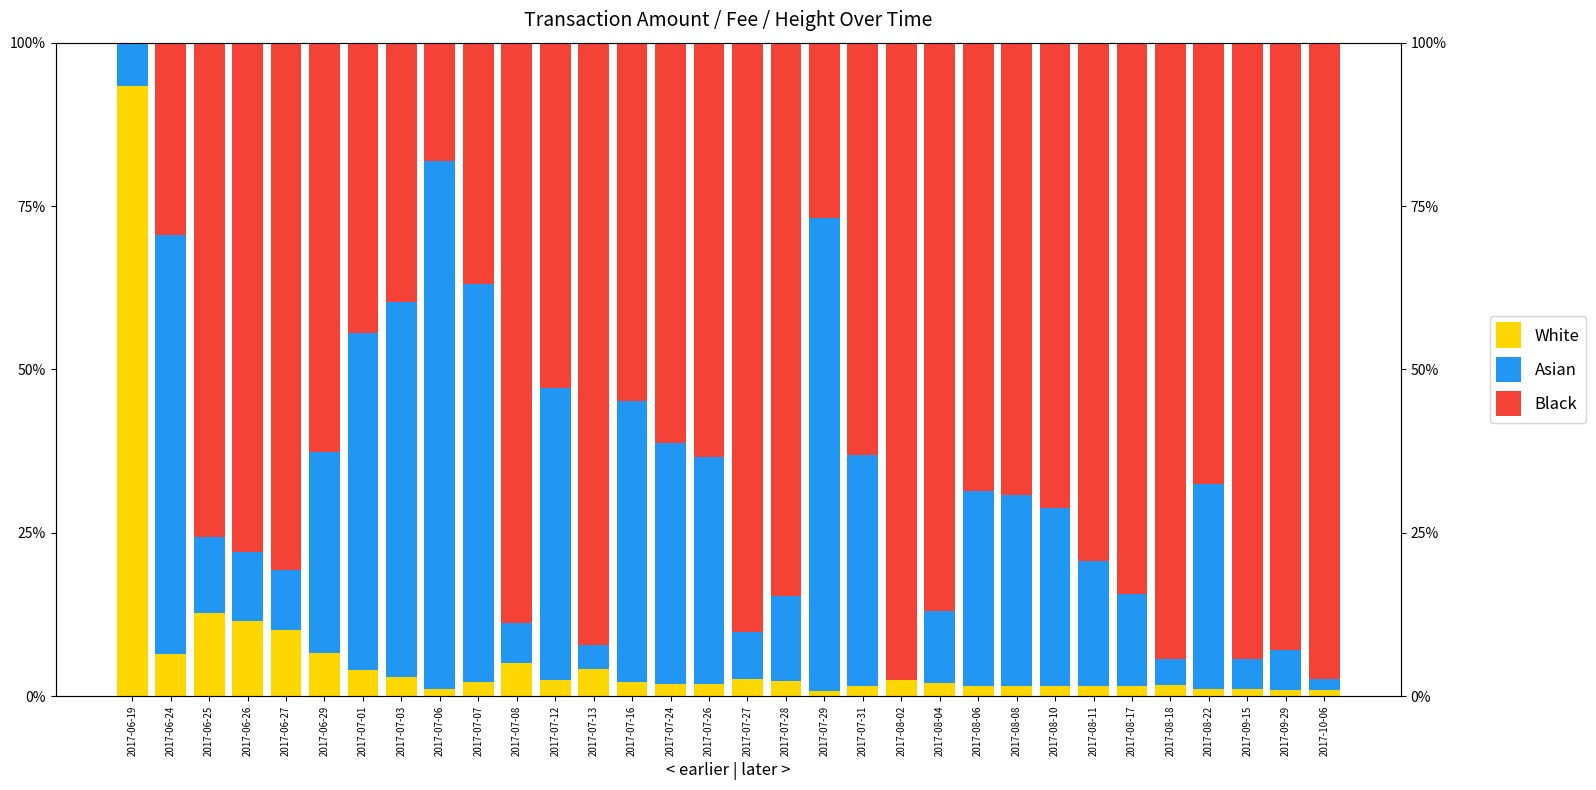

What is the label of the 12th bar from the left?

2017-07-12